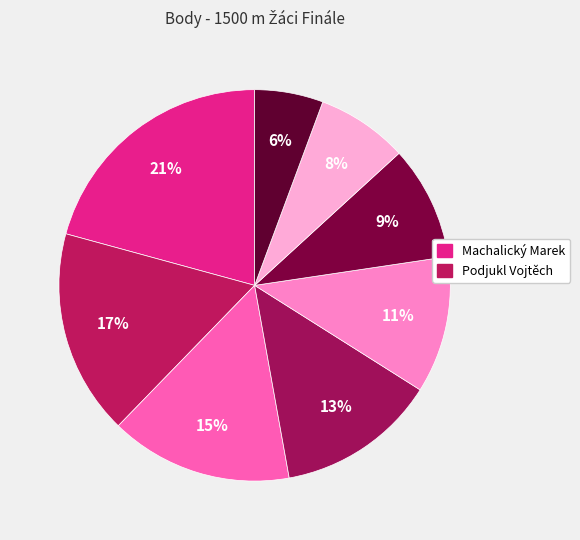

To the nearest percent, what is the average slice percentage?

12%